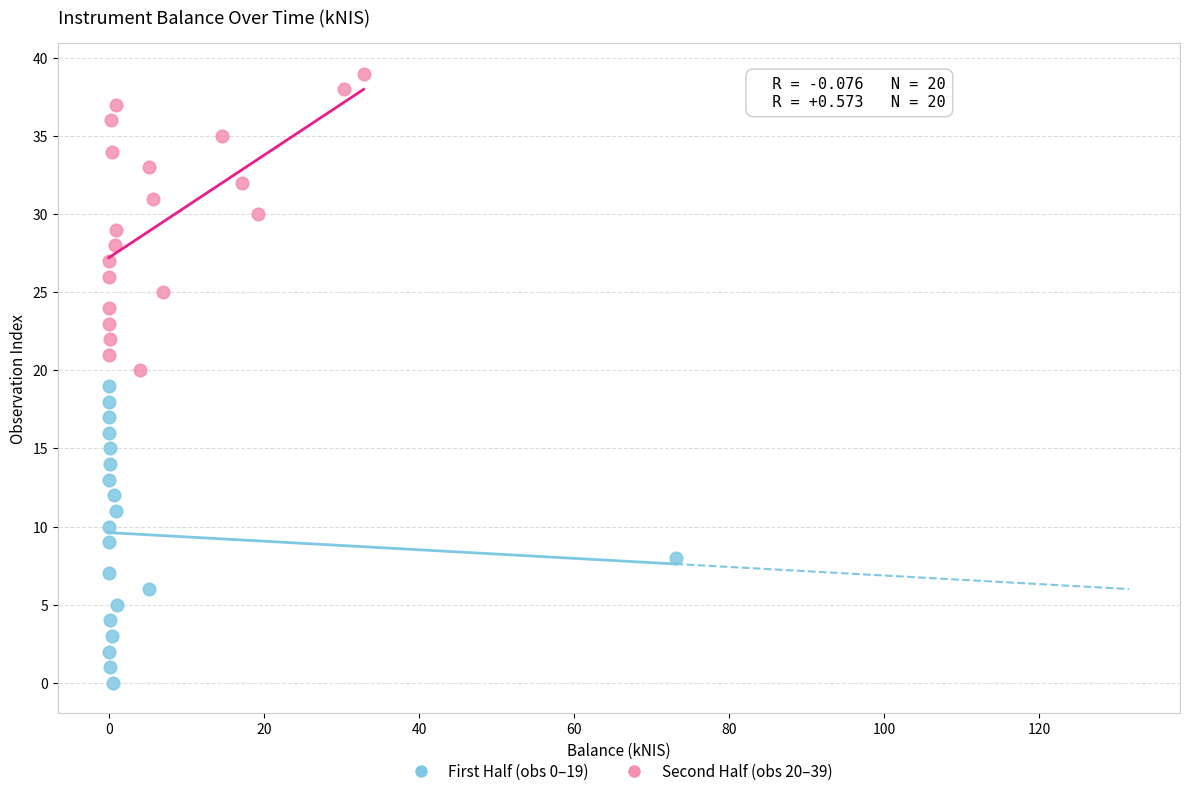

Which series contains the lowest Y value?

First Half (obs 0–19)